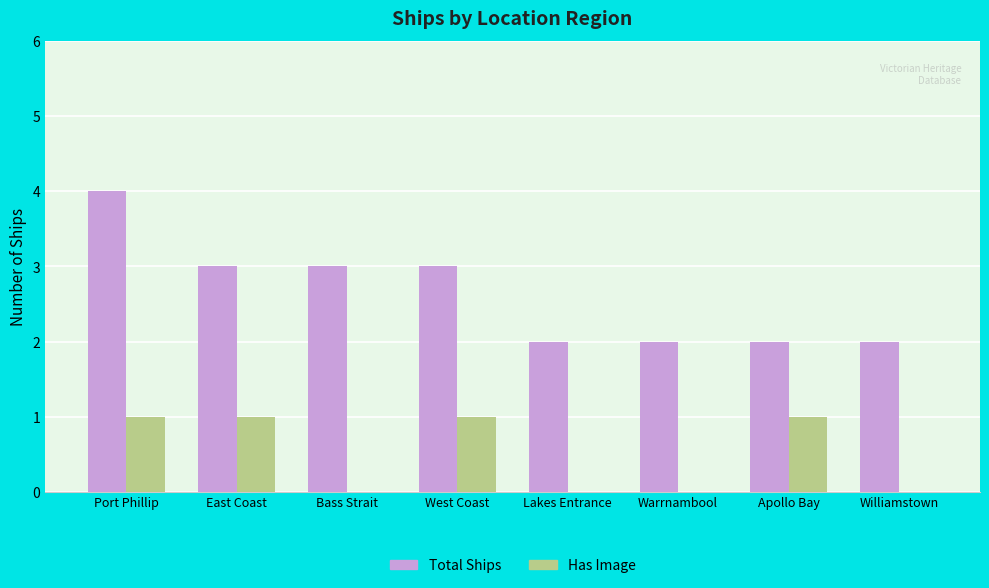

Which series has the widest spread of values?

Total Ships